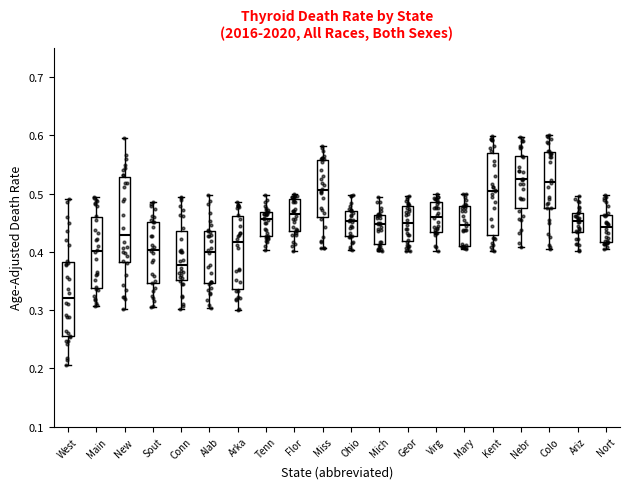

Reading left to right, read every box against the y-axis: the position of its median line, the range the box covers, and the ends of its whiskers. The values are not printed on the chart, so give them approximately, as read against the axis.

West: median 0.32, box 0.26 to 0.38, whiskers 0.21 to 0.49
Main: median 0.40, box 0.34 to 0.46, whiskers 0.31 to 0.49
New: median 0.43, box 0.38 to 0.53, whiskers 0.30 to 0.60
Sout: median 0.40, box 0.35 to 0.45, whiskers 0.31 to 0.49
Conn: median 0.38, box 0.35 to 0.44, whiskers 0.30 to 0.49
Alab: median 0.40, box 0.35 to 0.44, whiskers 0.30 to 0.50
Arka: median 0.42, box 0.34 to 0.46, whiskers 0.30 to 0.48
Tenn: median 0.46, box 0.43 to 0.47, whiskers 0.40 to 0.50
Flor: median 0.47, box 0.44 to 0.49, whiskers 0.40 to 0.50
Miss: median 0.51, box 0.46 to 0.56, whiskers 0.41 to 0.58
Ohio: median 0.45, box 0.43 to 0.47, whiskers 0.40 to 0.50
Mich: median 0.45, box 0.41 to 0.46, whiskers 0.40 to 0.49
Geor: median 0.45, box 0.42 to 0.48, whiskers 0.40 to 0.50
Virg: median 0.46, box 0.43 to 0.49, whiskers 0.40 to 0.50
Mary: median 0.45, box 0.41 to 0.48, whiskers 0.41 (just below the box's lower edge) to 0.50
Kent: median 0.51, box 0.43 to 0.57, whiskers 0.40 to 0.60
Nebr: median 0.52, box 0.48 to 0.56, whiskers 0.41 to 0.60
Colo: median 0.52, box 0.48 to 0.57, whiskers 0.41 to 0.60
Ariz: median 0.45, box 0.43 to 0.47, whiskers 0.40 to 0.50
Nort: median 0.44, box 0.42 to 0.46, whiskers 0.40 to 0.50